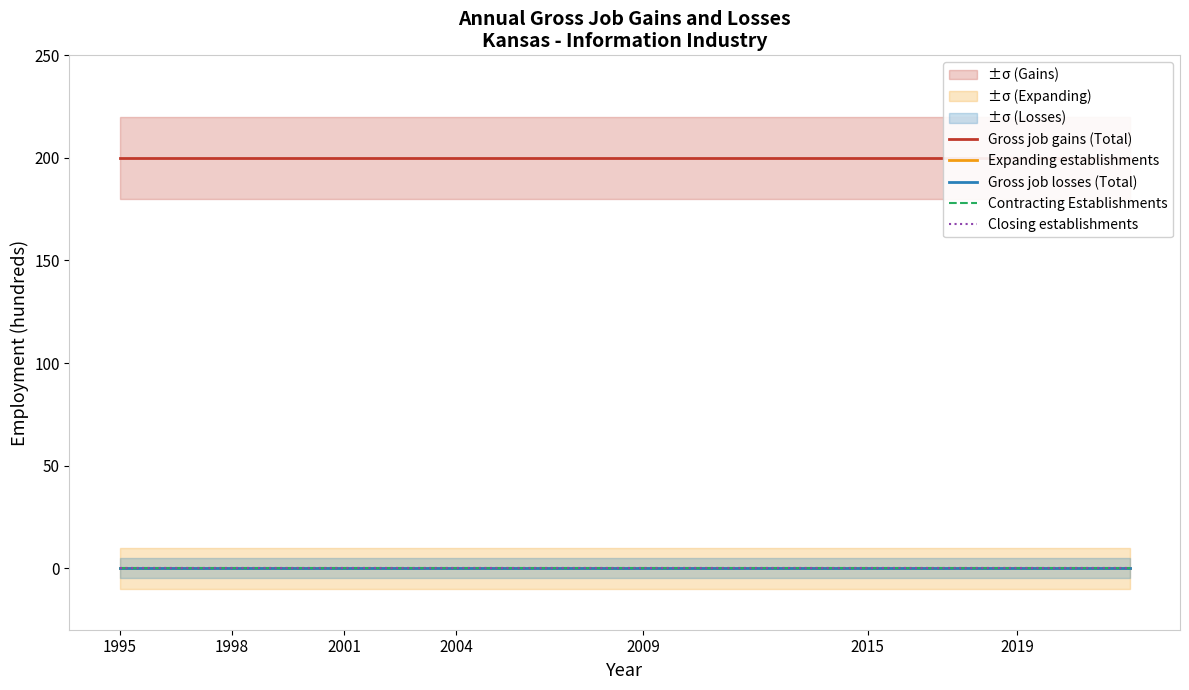

Reading right to left, what are all the values shown in this chart?

Gross job gains (Total): 200	200	200	200	200	200	200	200	200	200	200	200	200	200	200	200	200	200	200	200
Expanding establishments: 0	0	0	0	0	0	0	0	0	0	0	0	0	0	0	0	0	0	0	0
Gross job losses (Total): 0	0	0	0	0	0	0	0	0	0	0	0	0	0	0	0	0	0	0	0
Contracting Establishments: 0	0	0	0	0	0	0	0	0	0	0	0	0	0	0	0	0	0	0	0
Closing establishments: 0	0	0	0	0	0	0	0	0	0	0	0	0	0	0	0	0	0	0	0